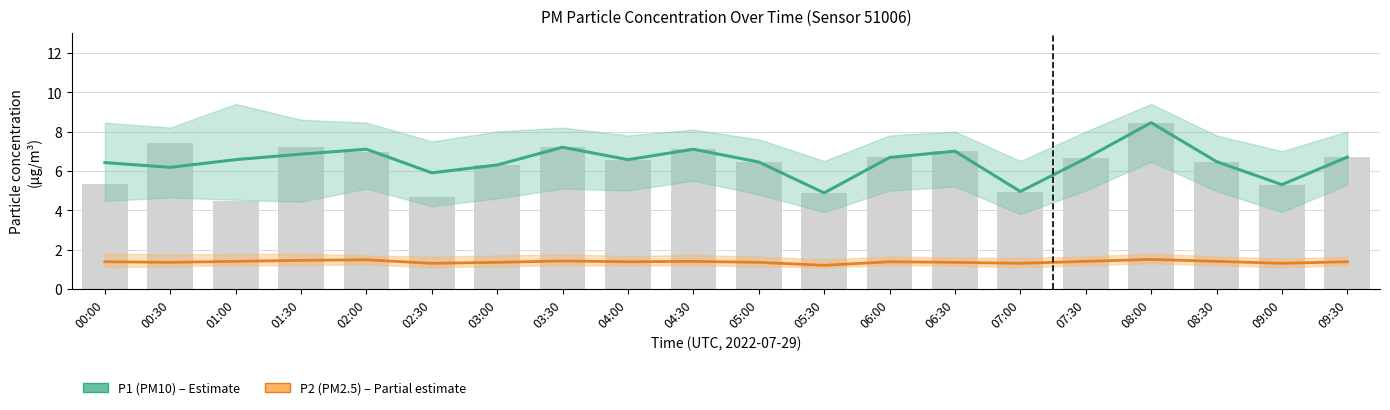

What is the greatest value displayed?

8.4